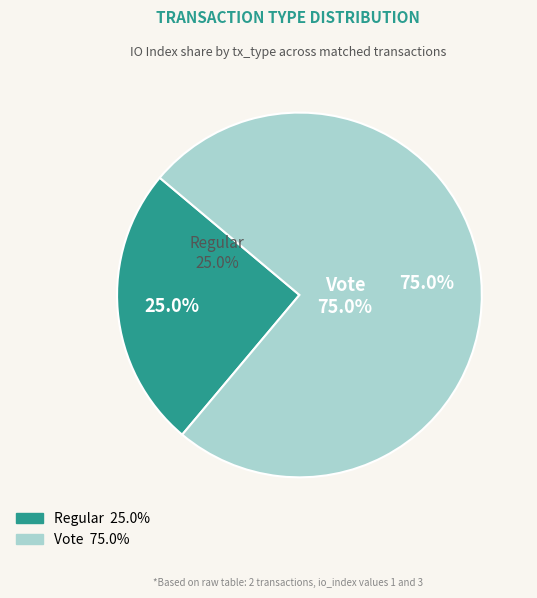

To the nearest percent, what percentage of the pie is Vote?

75%